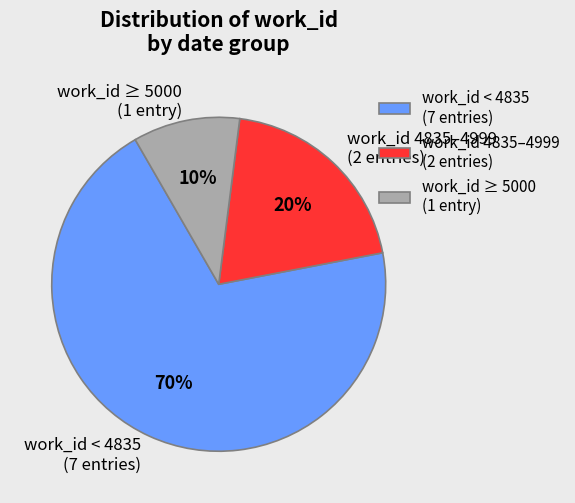

Is the sum of work_id 4835–4999 (2 entries) and work_id < 4835 (7 entries) greater than half?

Yes